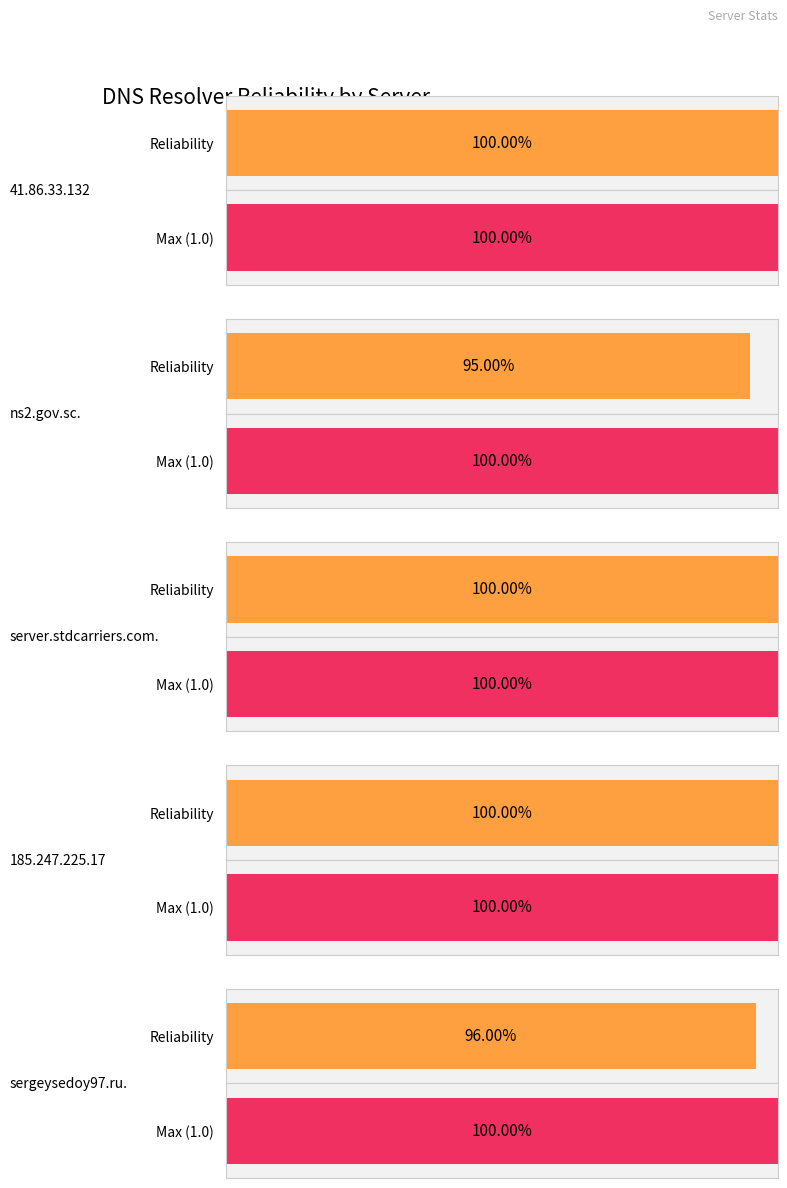

How many data points does each series have?

5